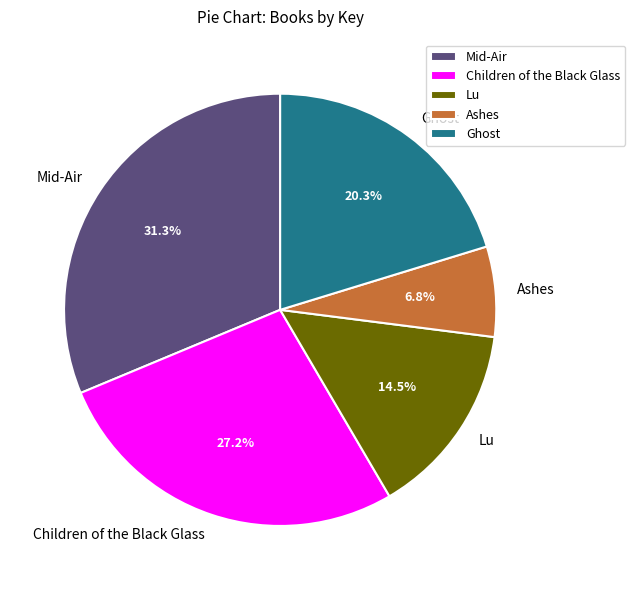

The Ghost slice represents 32% of the pie. True or false?

False